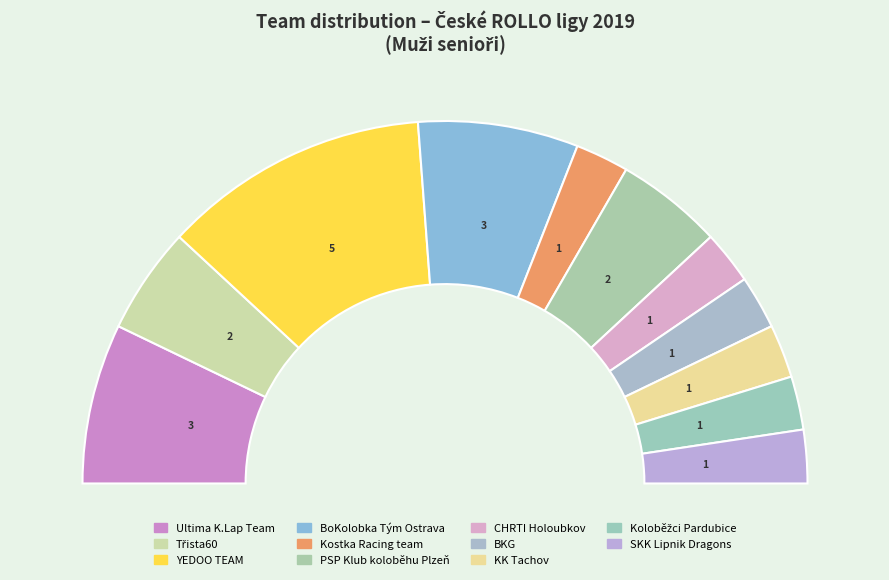

Count the number of slices in the pie.

11